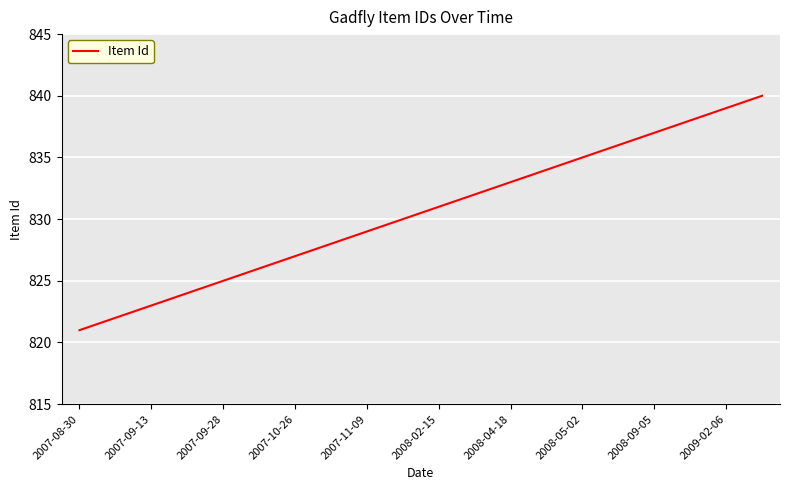

Reading left to right, what are all the values shown in this chart?

821	822	823	824	825	826	827	828	829	830	831	832	833	834	835	836	837	838	839	840